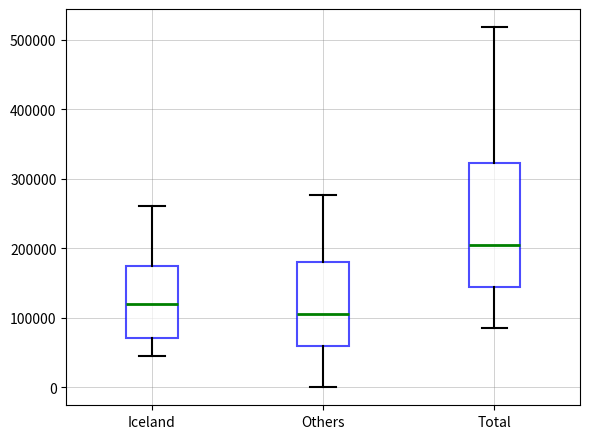

Reading left to right, read every box against the y-axis: the position of its median line, the range the box covers, and the ends of its whiskers. The values are not printed on the chart, so give them approximately, as read against the axis.

Iceland: median 120000, box 70000 to 170000, whiskers 40000 to 260000
Others: median 110000, box 60000 to 180000, whiskers 0 to 280000
Total: median 200000, box 140000 to 320000, whiskers 80000 to 520000